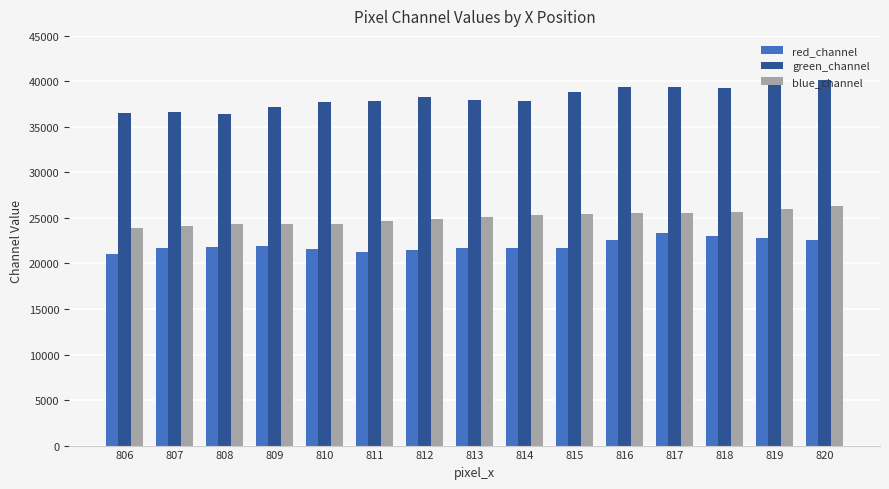

Is the value of red_channel at 811 greater than the value of blue_channel at 807?

No